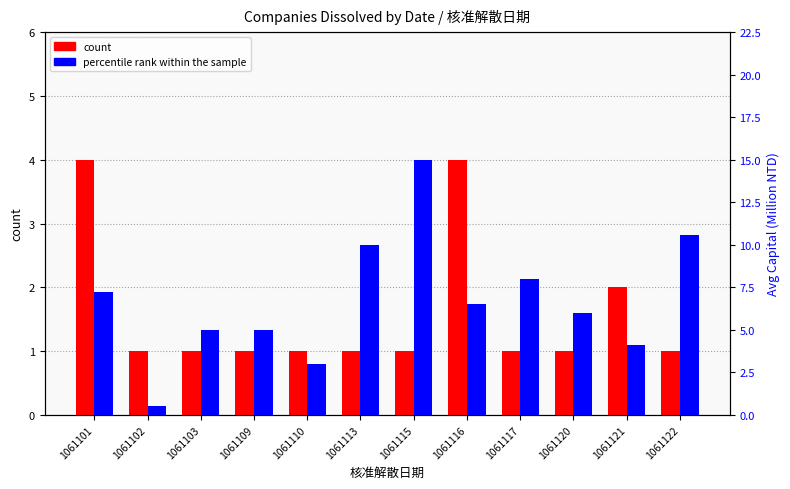

Reading left to right, list all the values displayed in this chart.

count: 1061101=4.0	1061102=1.0	1061103=1.0	1061109=1.0	1061110=1.0	1061113=1.0	1061115=1.0	1061116=4.0	1061117=1.0	1061120=1.0	1061121=2.0	1061122=1.0
percentile rank within the sample: 1061101=7.2	1061102=0.5	1061103=5.0	1061109=5.0	1061110=3.0	1061113=10.0	1061115=15.0	1061116=6.5	1061117=8.0	1061120=6.0	1061121=4.1	1061122=10.6